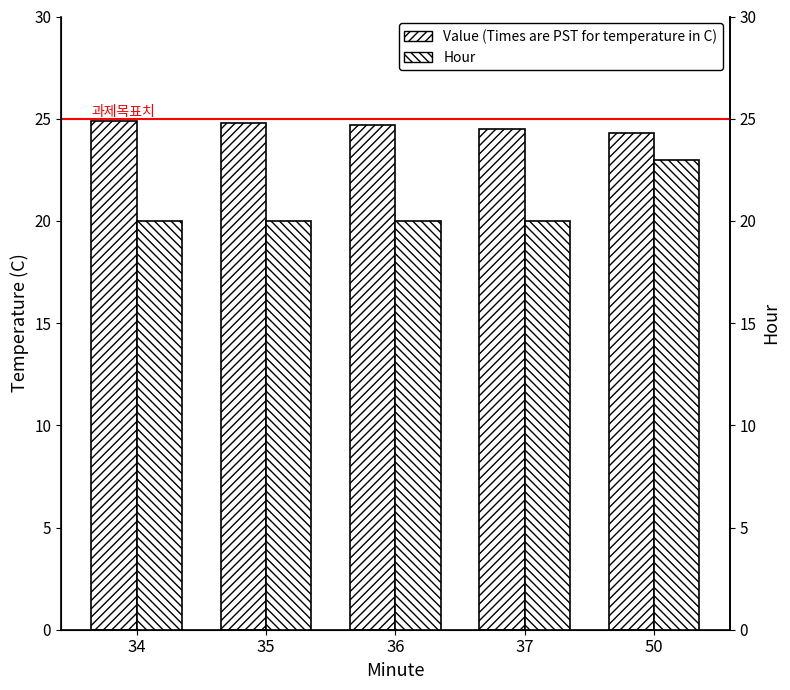

Reading right to left, what are all the values shown in this chart?

Value (Times are PST for temperature in C): 50=24.3	37=24.5	36=24.7	35=24.8	34=24.9
Hour: 50=23.0	37=20.0	36=20.0	35=20.0	34=20.0